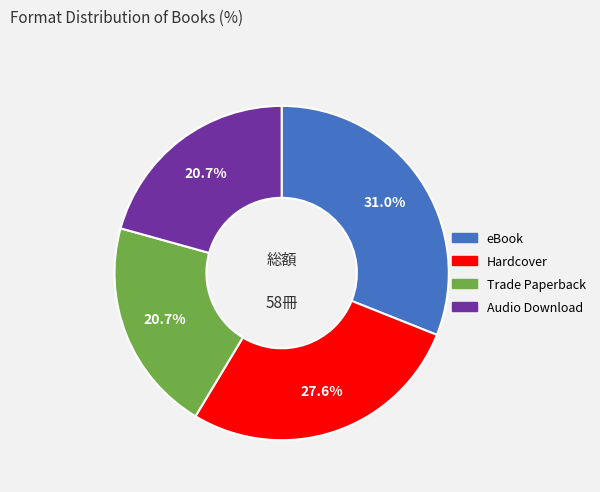

Between Hardcover and eBook, which is larger?

eBook